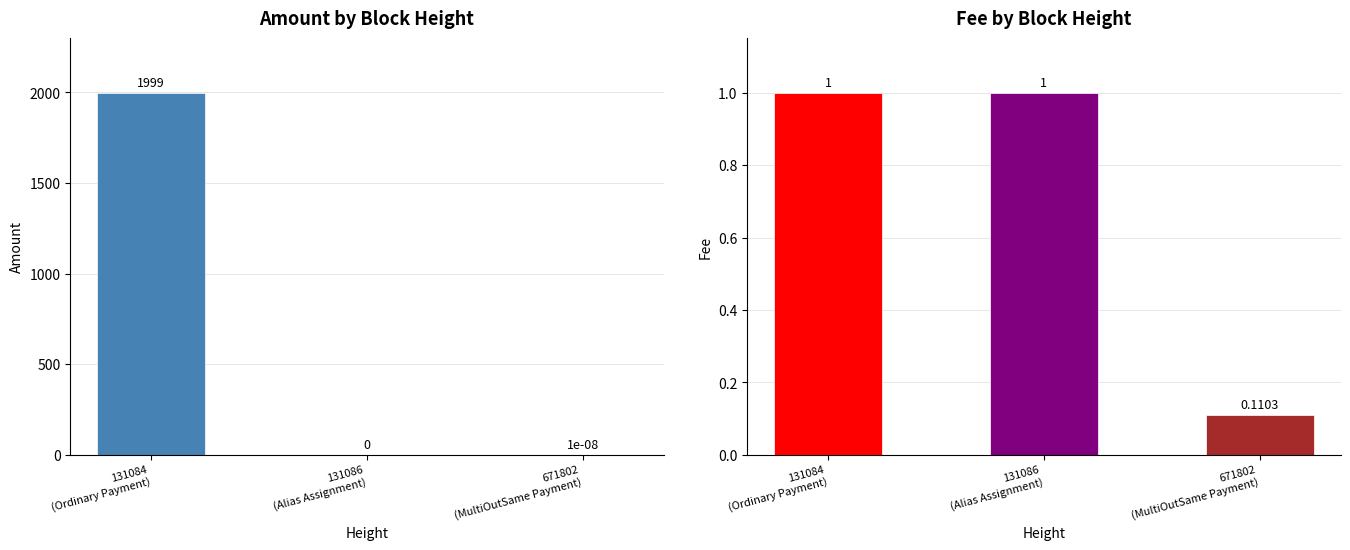

What is the greatest value displayed?

1999.0